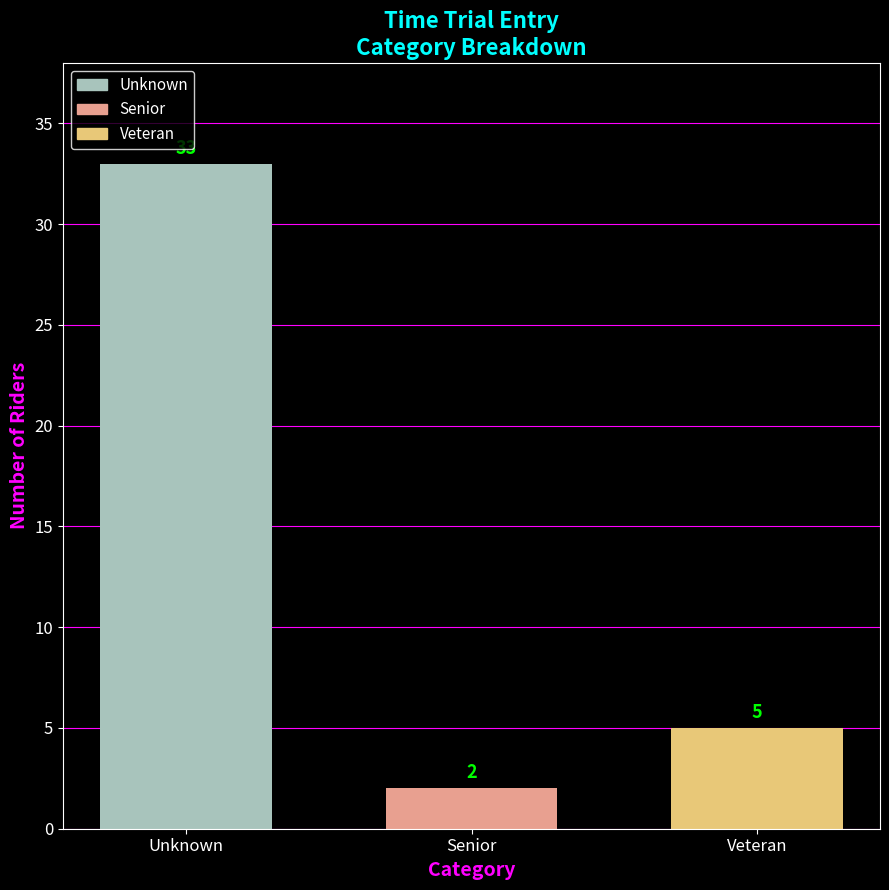

What is the minimum value shown in the chart?

2